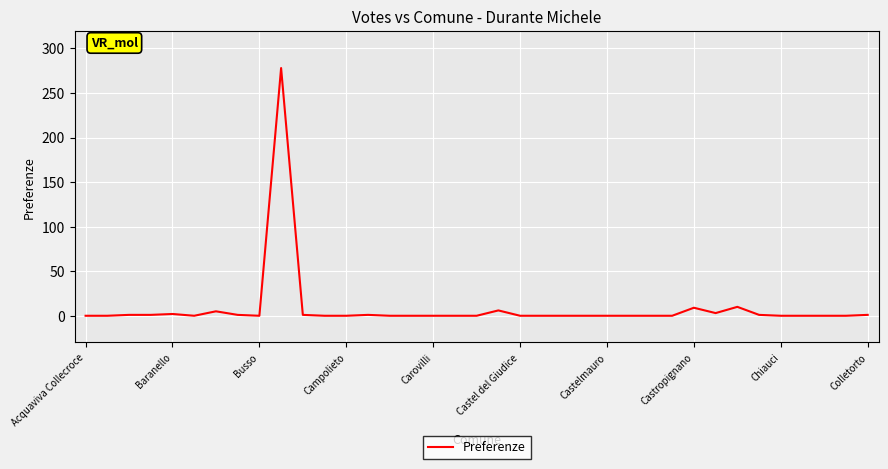

What is the greatest value displayed?

278